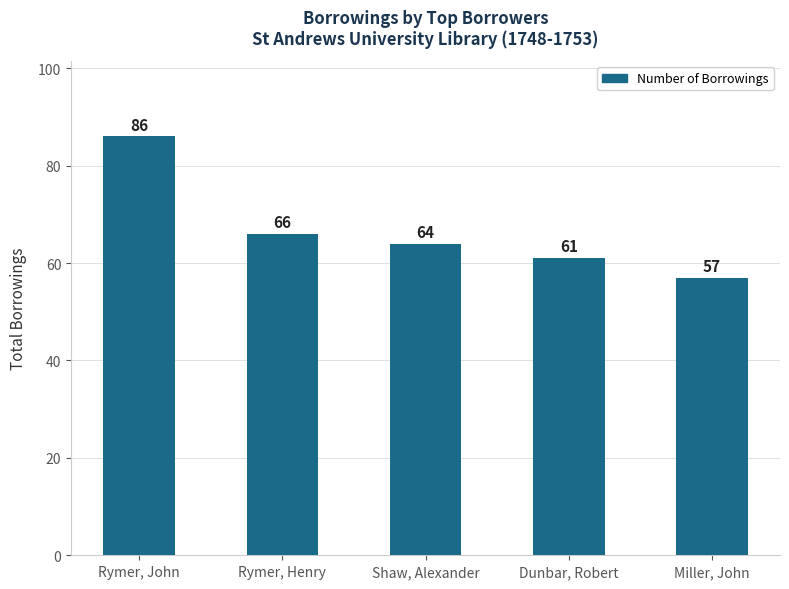

What is the change in value from Rymer, John to Shaw, Alexander?

-22